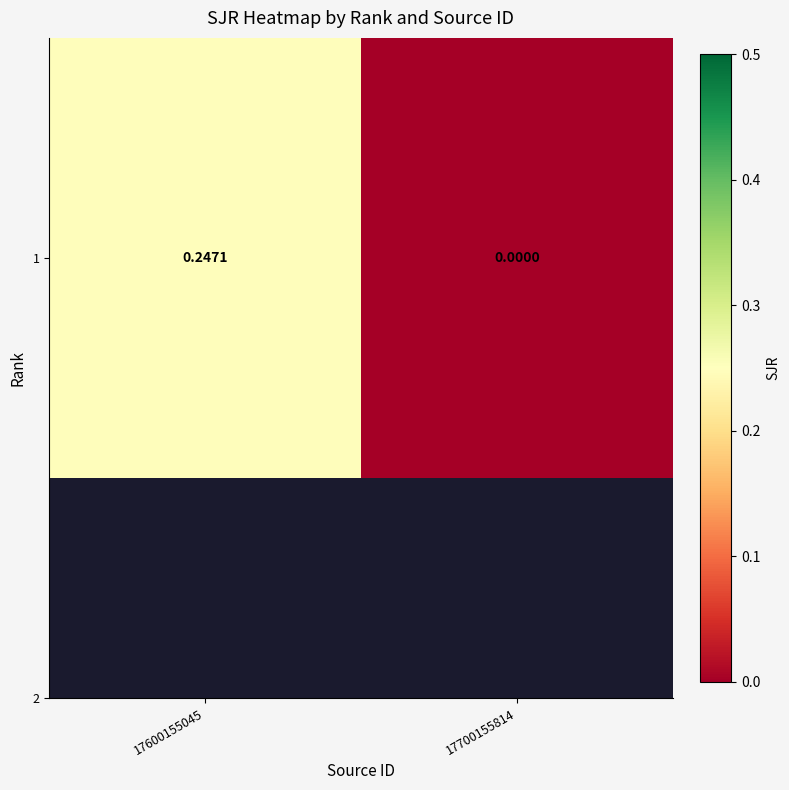

Rank the categories by value from highest to lowest.

17600155045, 17700155814